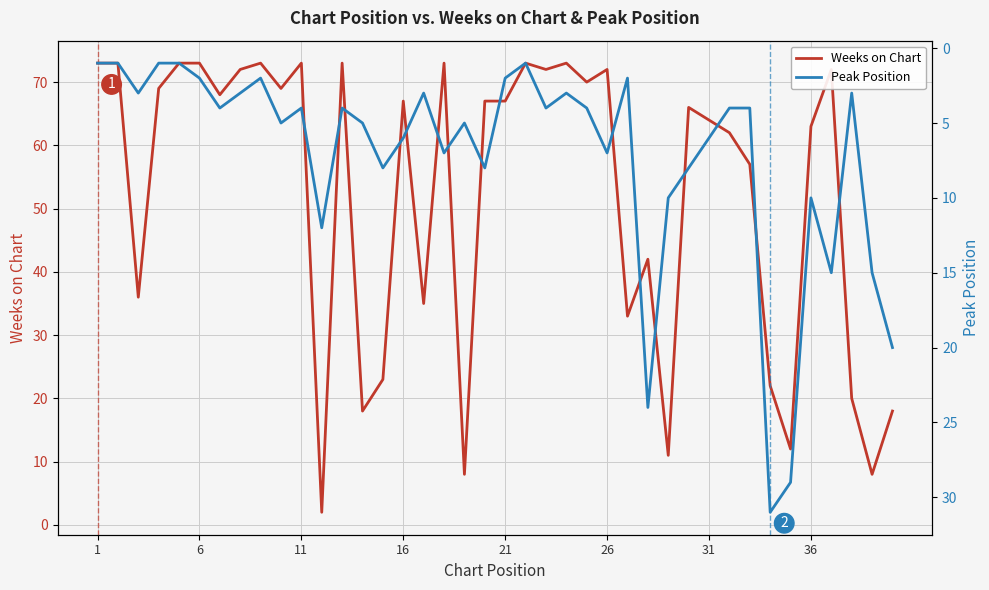

What is the smallest value displayed?

1